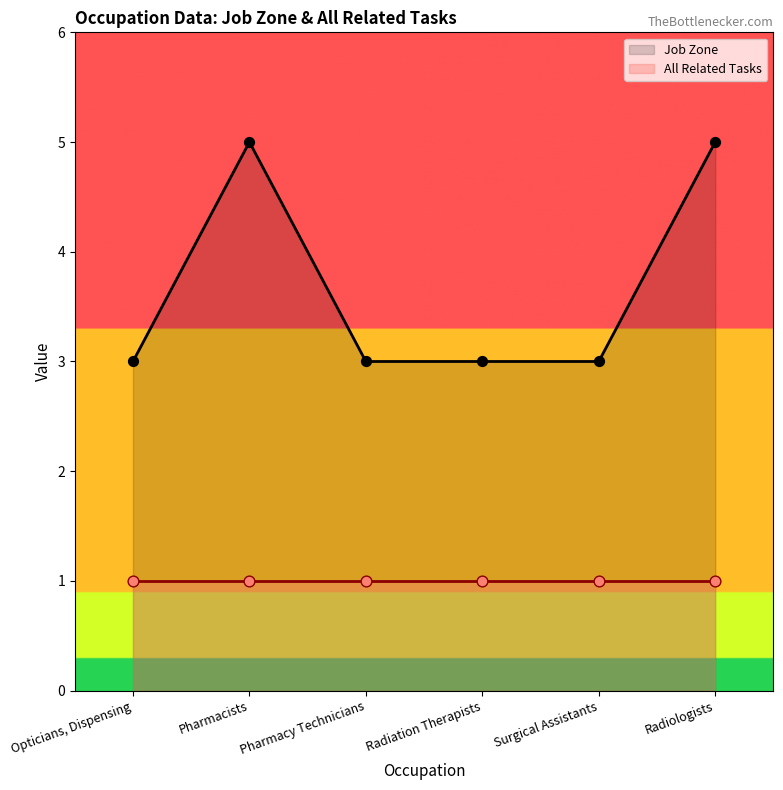

Which series has the widest spread of Y values?

Job Zone